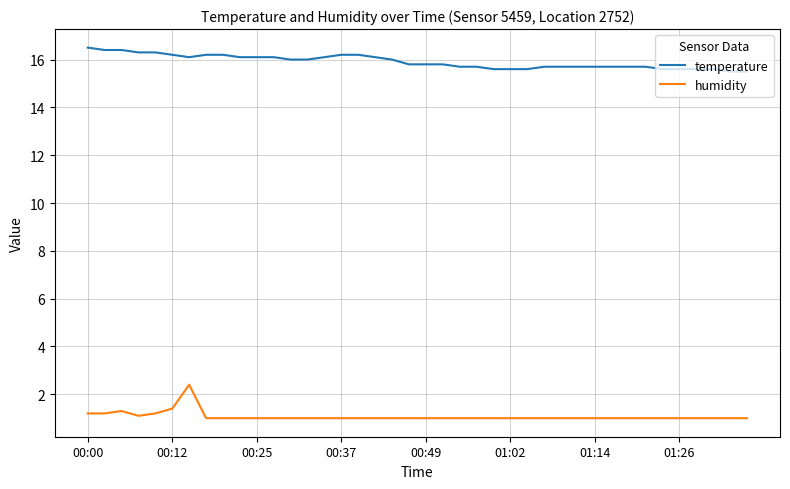

What is the greatest value displayed?

16.5